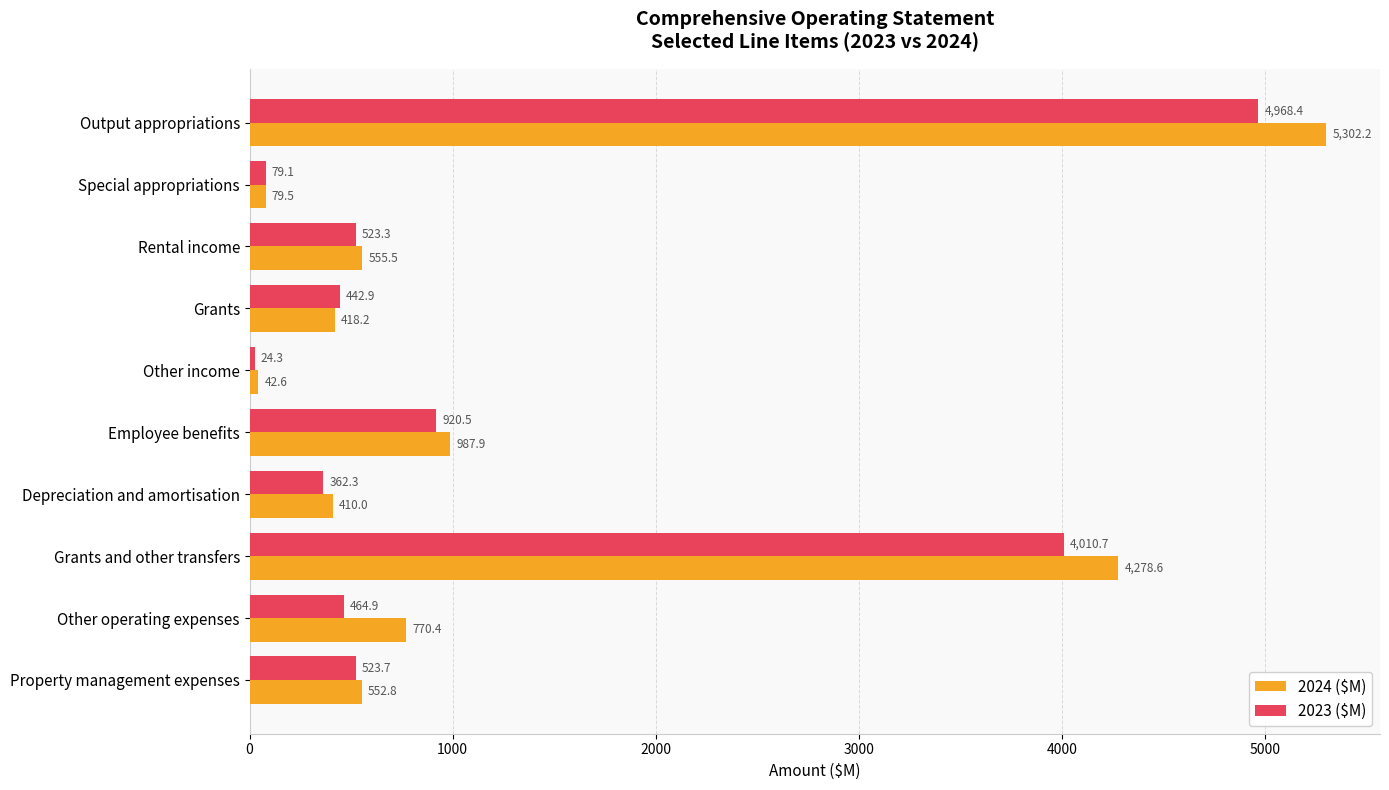

Which series has the largest total across all categories?

2024 ($M)